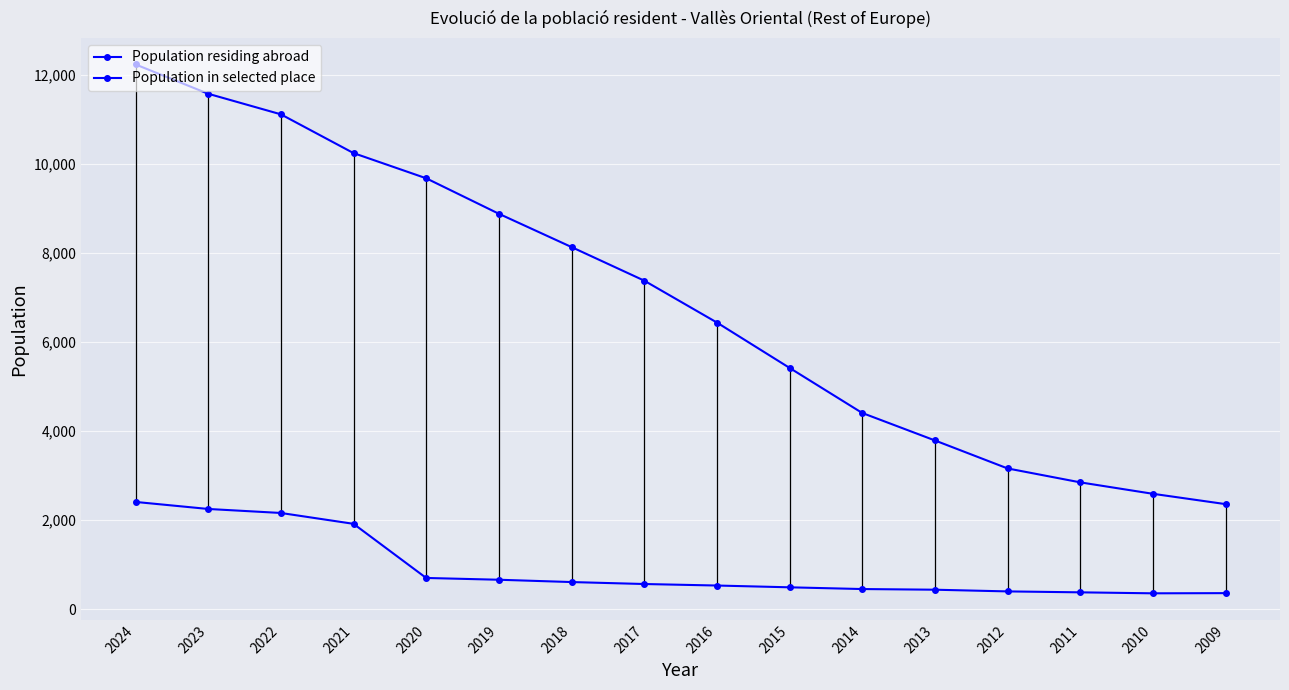

Between 2024 and 2009, which is larger?

2024